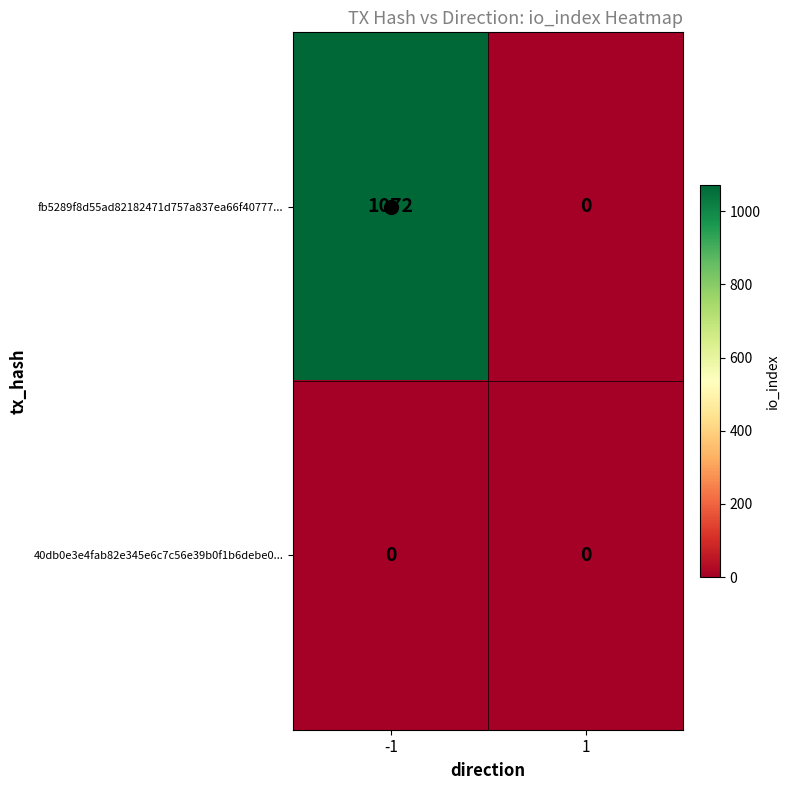

What is the spread (max minus min) of values at -1?

1072